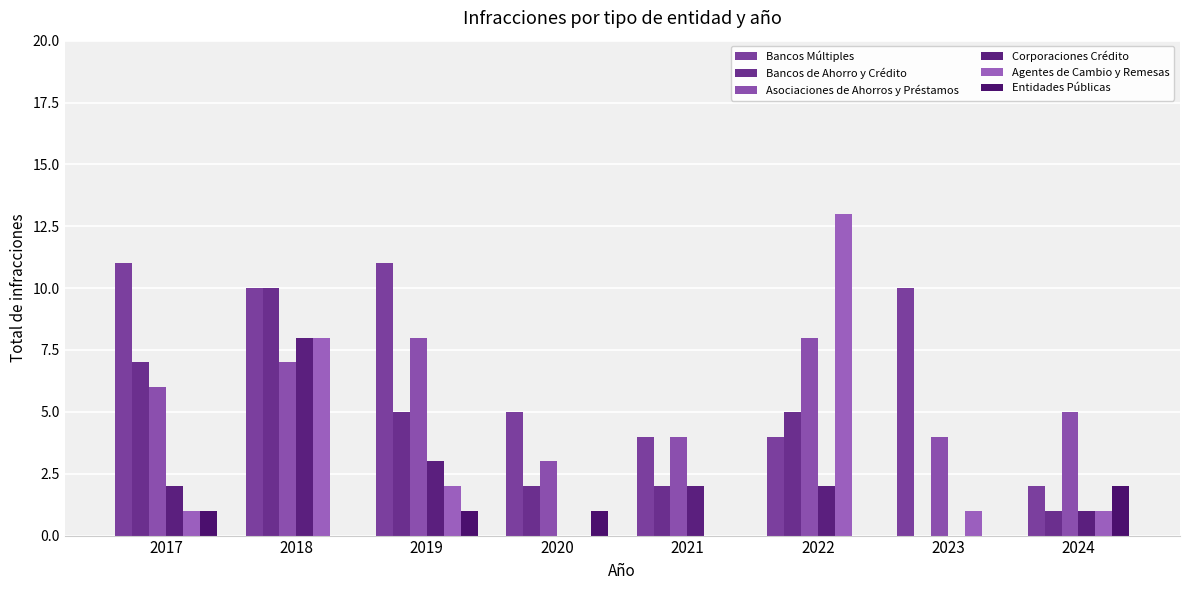

What is the sum of all Asociaciones de Ahorros y Préstamos values?

45